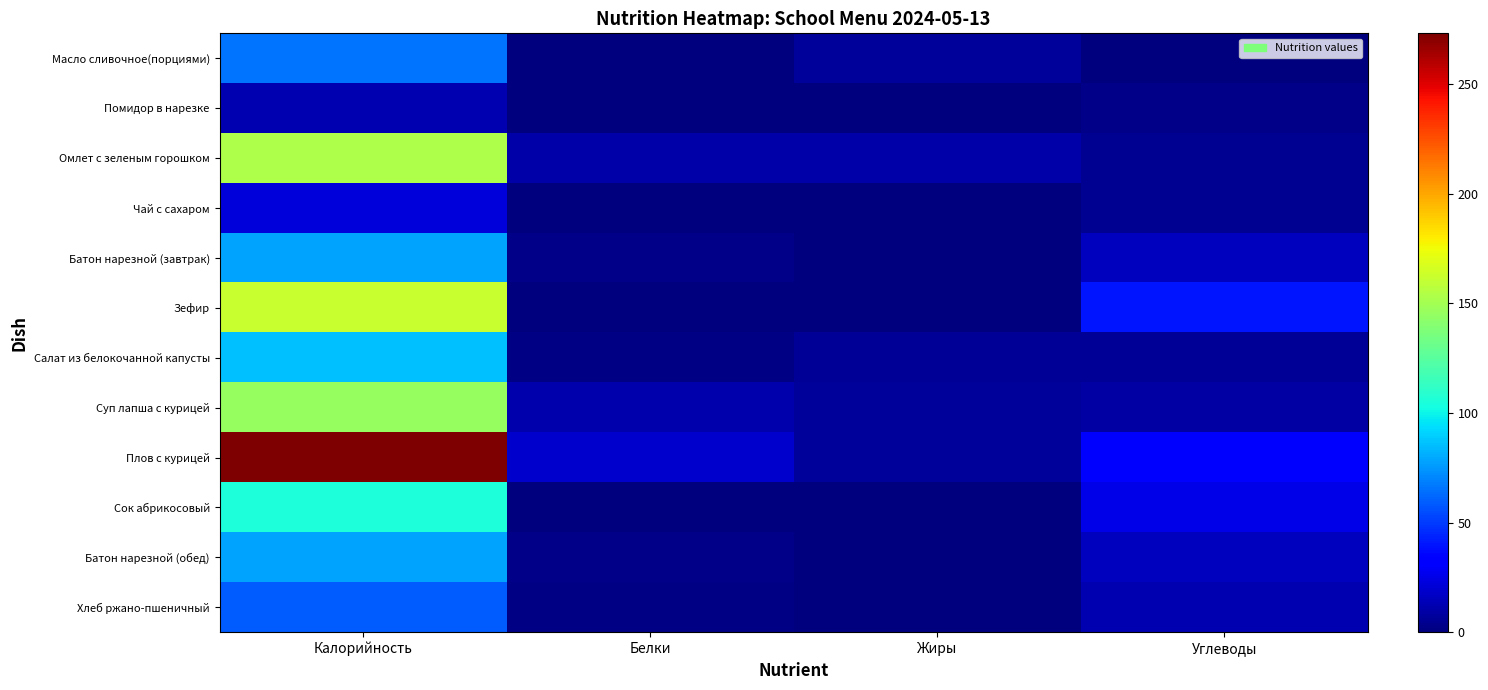

Reading left to right, transcribe all the data shown in this chart.

Масло сливочное(порциями): Калорийность=66.1	Белки=0.1	Жиры=7.3	Углеводы=0.1
Помидор в нарезке: Калорийность=12.8	Белки=0.7	Жиры=0.1	Углеводы=2.3
Омлет с зеленым горошком: Калорийность=153.5	Белки=9.7	Жиры=10.6	Углеводы=4.8
Чай с сахаром: Калорийность=21.4	Белки=0.1	Жиры=0.0	Углеводы=5.2
Батон нарезной (завтрак): Калорийность=78.5	Белки=2.3	Жиры=0.9	Углеводы=15.4
Зефир: Калорийность=161.7	Белки=0.4	Жиры=0.1	Углеводы=39.9
Салат из белокочанной капусты: Калорийность=85.8	Белки=1.5	Жиры=6.1	Углеводы=6.2
Суп лапша с курицей: Калорийность=145.8	Белки=11.7	Жиры=6.9	Углеводы=9.3
Плов с курицей: Калорийность=273.2	Белки=18.5	Жиры=7.4	Углеводы=33.1
Сок абрикосовый: Калорийность=105.6	Белки=1.0	Жиры=0.0	Углеводы=25.4
Батон нарезной (обед): Калорийность=78.5	Белки=2.3	Жиры=0.9	Углеводы=15.4
Хлеб ржано-пшеничный: Калорийность=58.7	Белки=2.0	Жиры=0.4	Углеводы=11.9